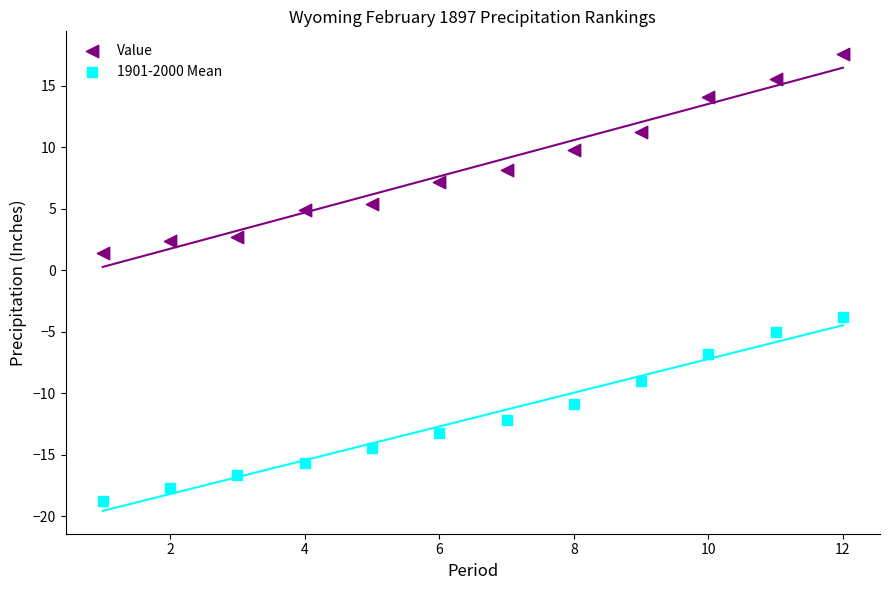

Across all data points, what is the range of Y values (max minus min)?

36.3